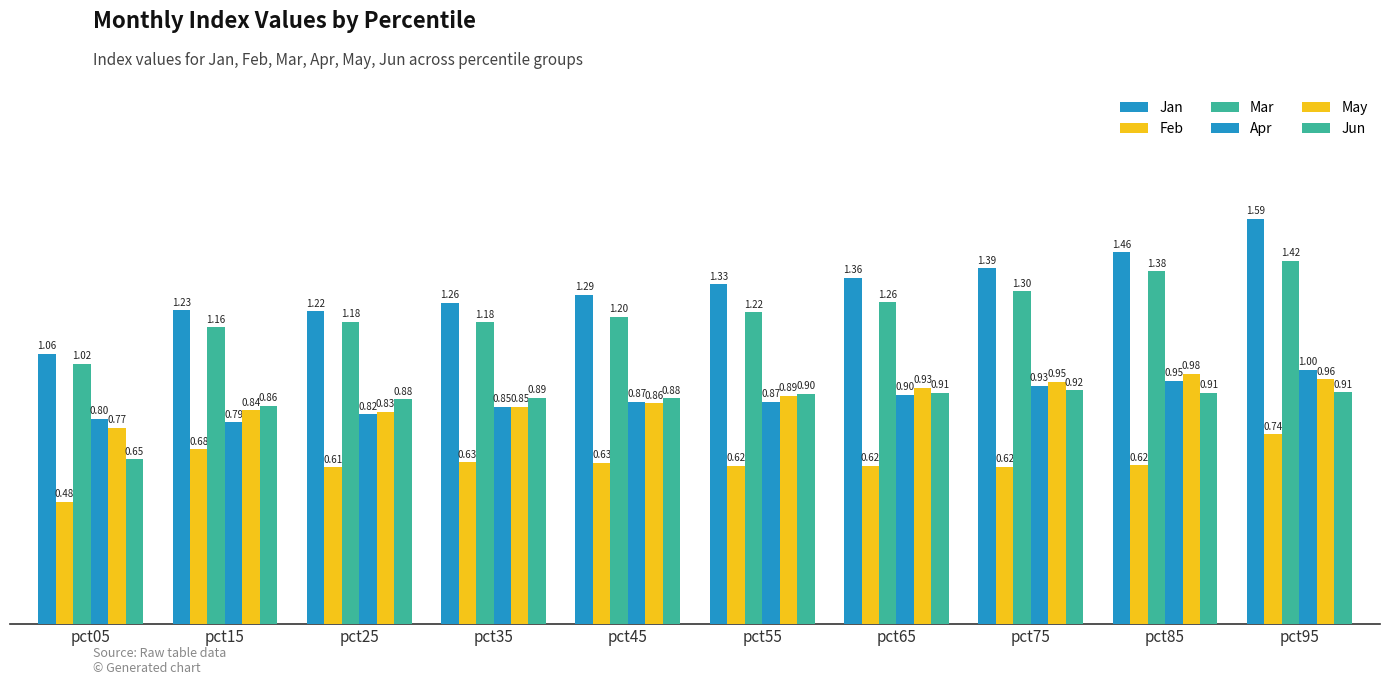

Does the chart contain stacked bars?

No